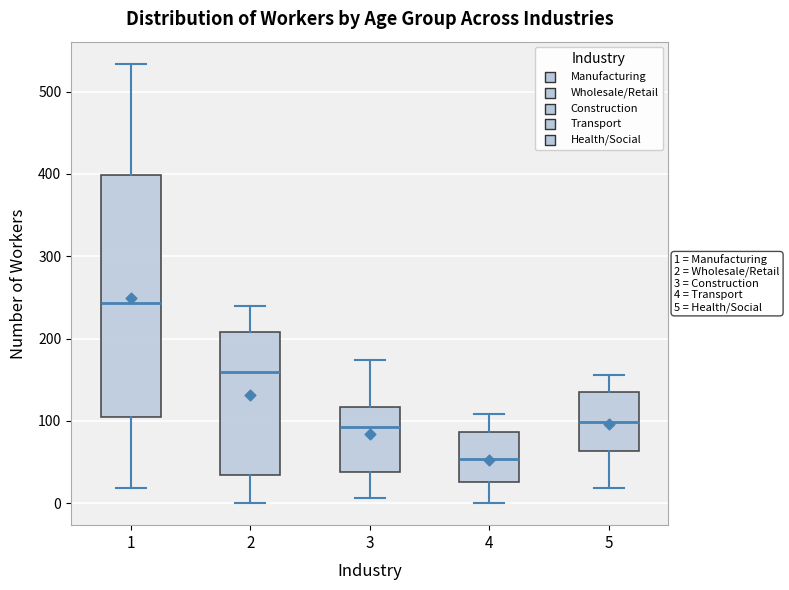

Which box has the lowest median line?

4